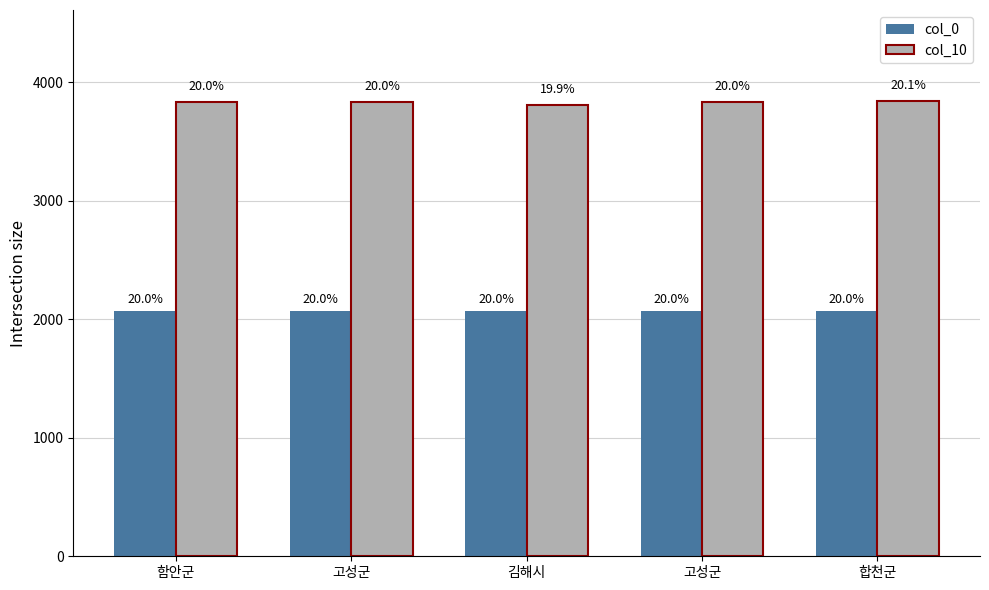

What are all the series names shown in the legend?

col_0, col_10